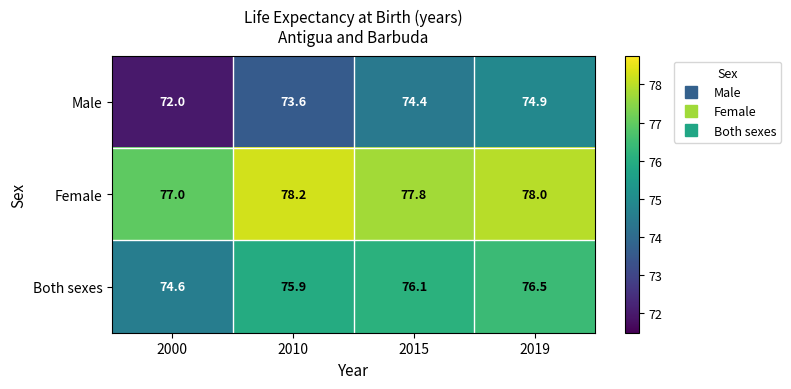

Reading right to left, transcribe all the data shown in this chart.

Male: 2019=74.9	2015=74.4	2010=73.6	2000=72.0
Female: 2019=78.0	2015=77.8	2010=78.2	2000=77.0
Both sexes: 2019=76.5	2015=76.1	2010=75.9	2000=74.6